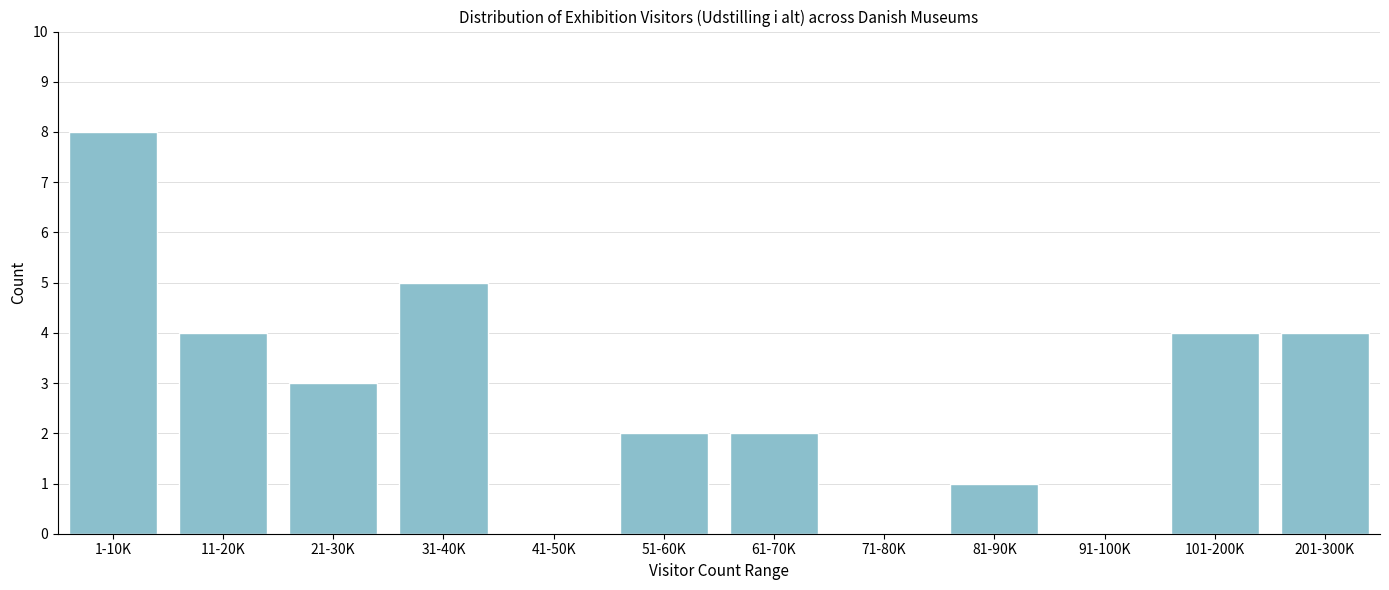

Reading left to right, transcribe all the data shown in this chart.

1-10K=8	11-20K=4	21-30K=3	31-40K=5	41-50K=0	51-60K=2	61-70K=2	71-80K=0	81-90K=1	91-100K=0	101-200K=4	201-300K=4